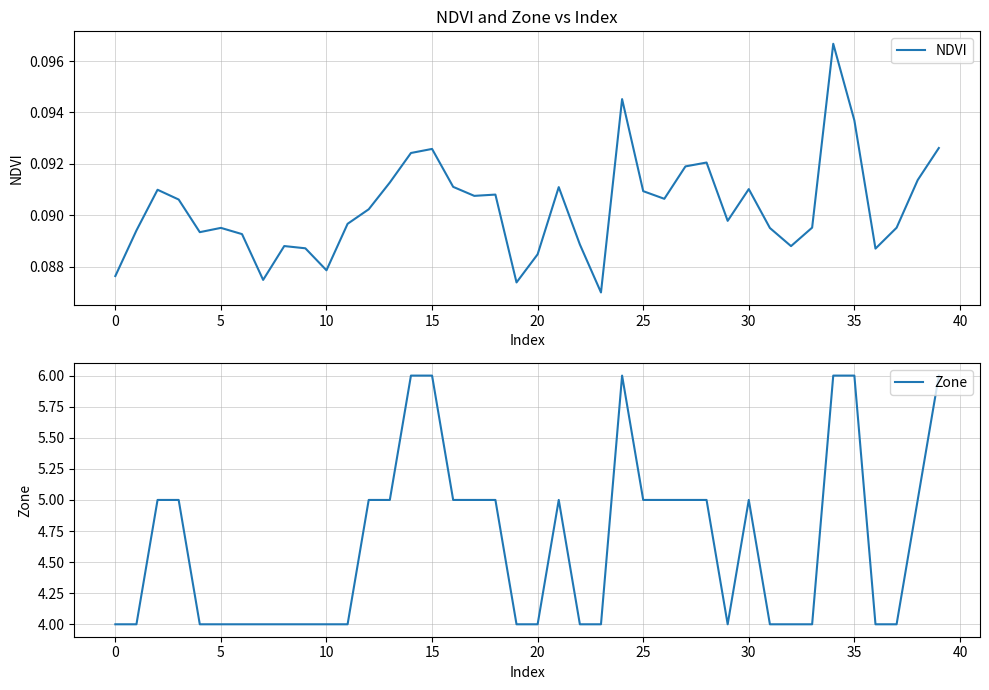

Which has a higher value, 26 or 35?

35